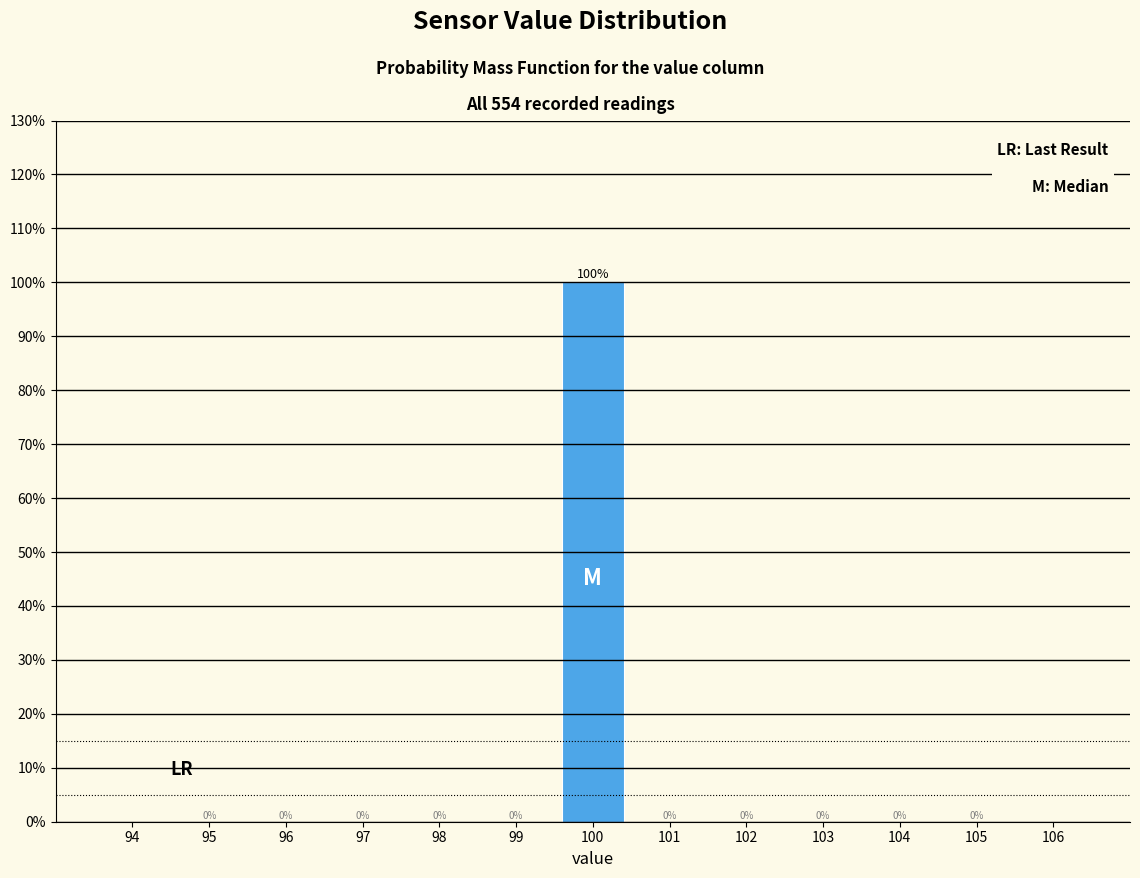

What is the height of the bar covering 99.5 to 100.5 on the x-axis?

100